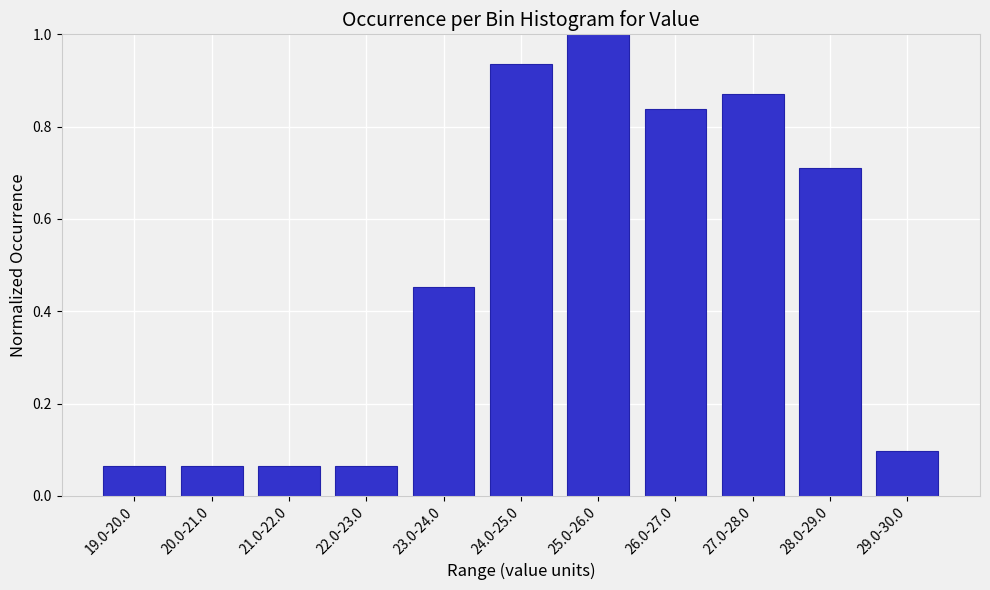

Between 25.0-26.0 and 19.0-20.0, which is larger?

25.0-26.0